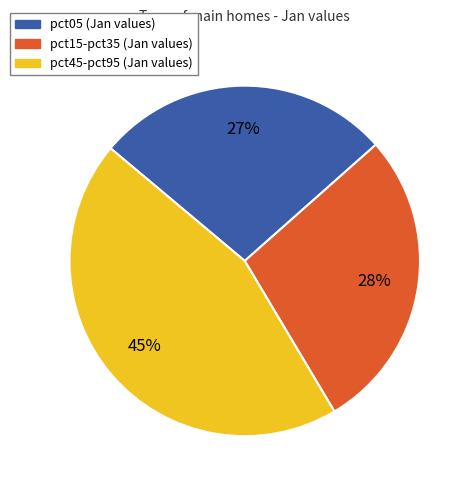

Is there any slice that represents more than half of the pie?

No